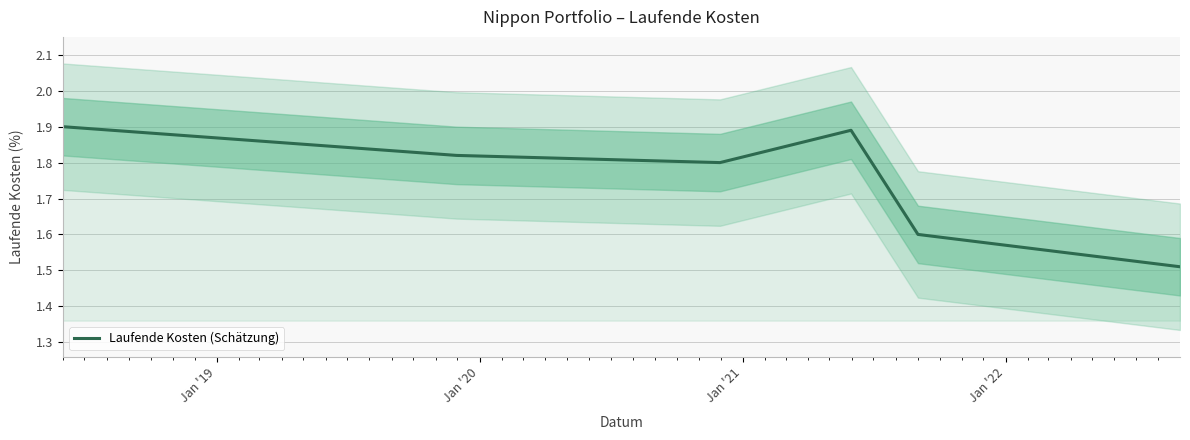

What is the difference between the maximum and minimum values?

0.4